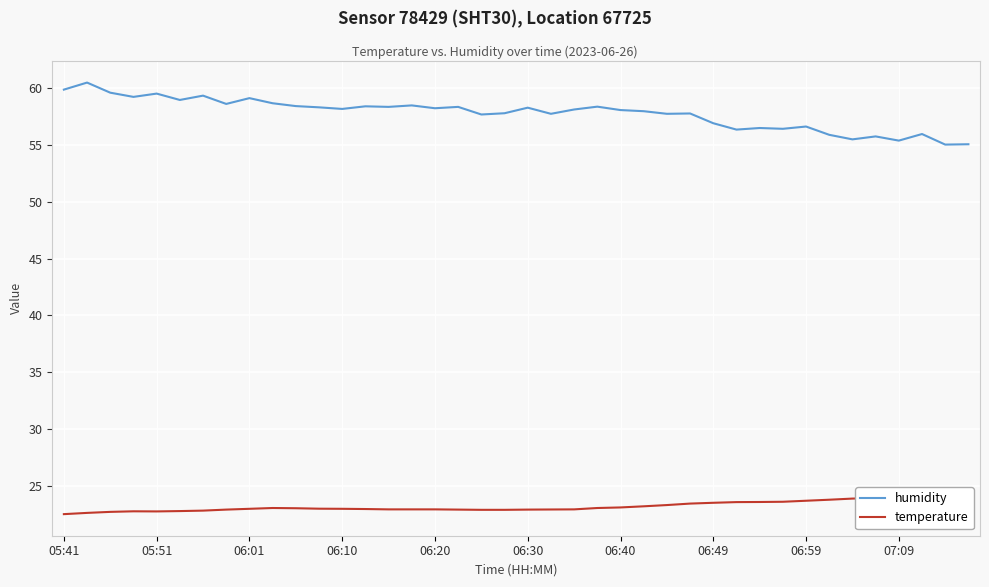

What is the total value across all series at 19?

80.7